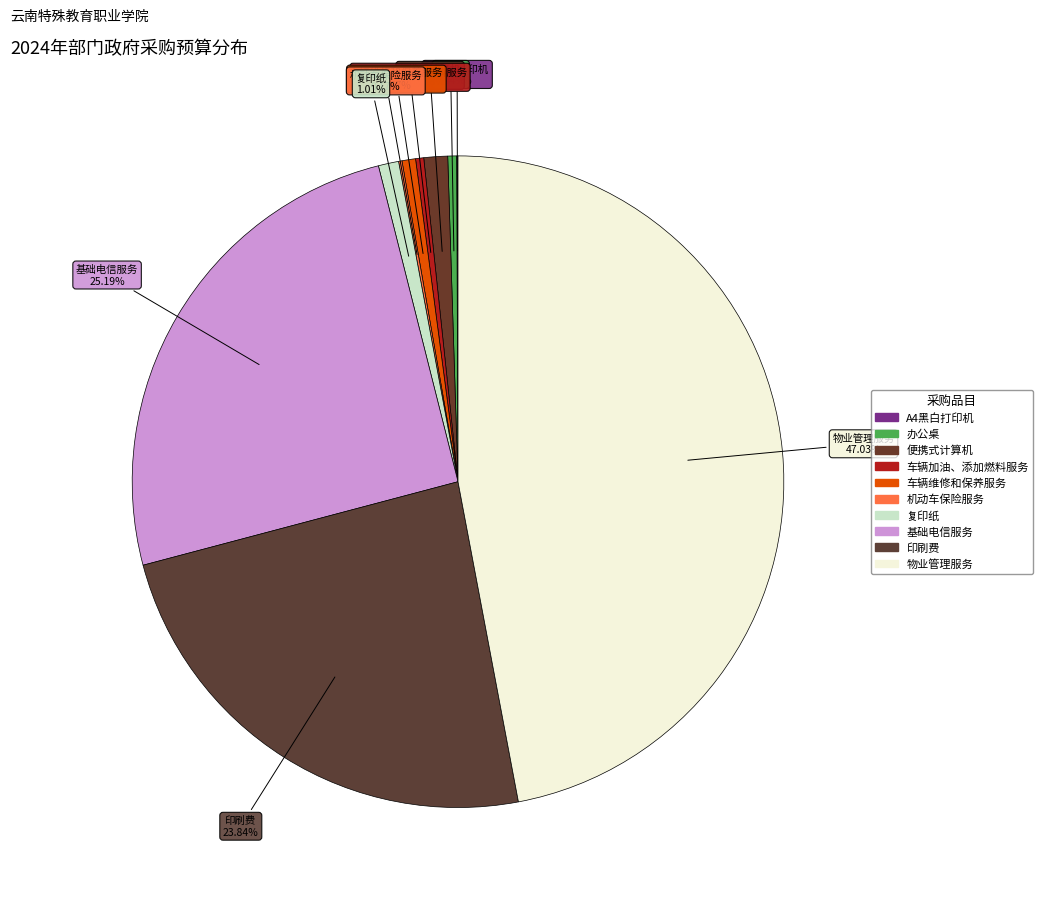

Does 车辆维修和保养服务 account for over 50% of the chart?

No